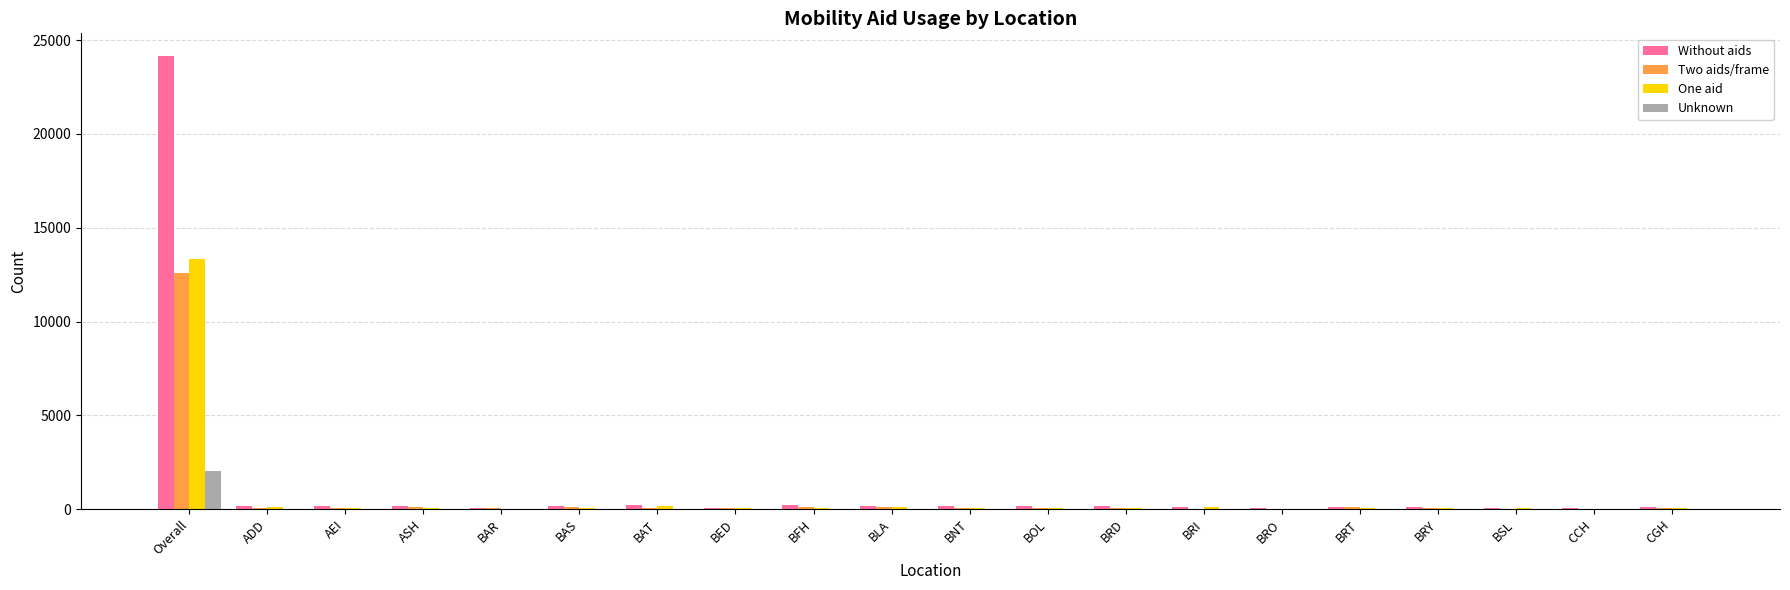

What is the maximum value for One aid?

13320